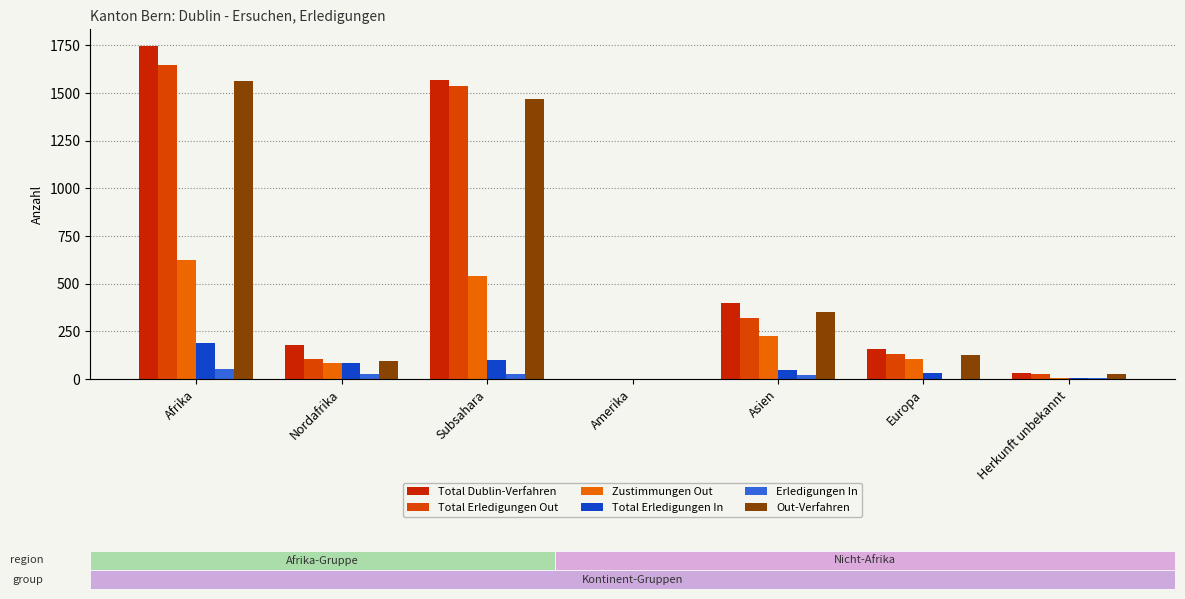

How many values in the Out-Verfahren series exceed 127?

3